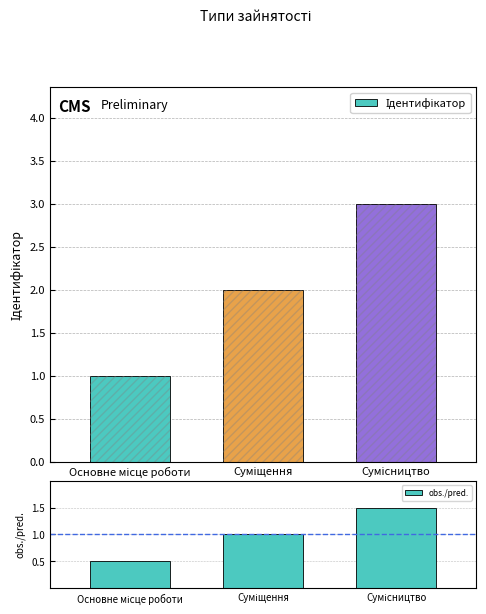

At which label is obs./pred. closest to 1?

Суміщення